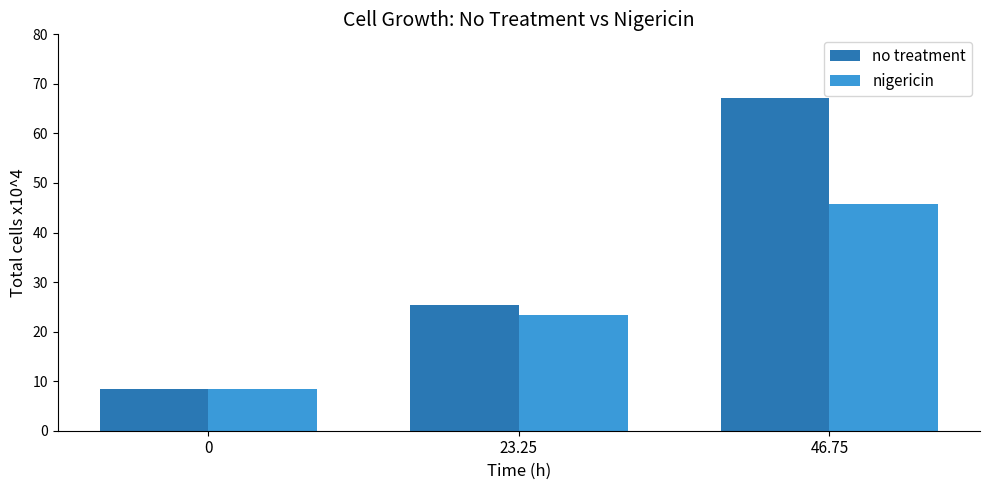

Reading left to right, transcribe all the data shown in this chart.

no treatment: 8.4	25.5	67.1
nigericin: 8.4	23.3	45.7